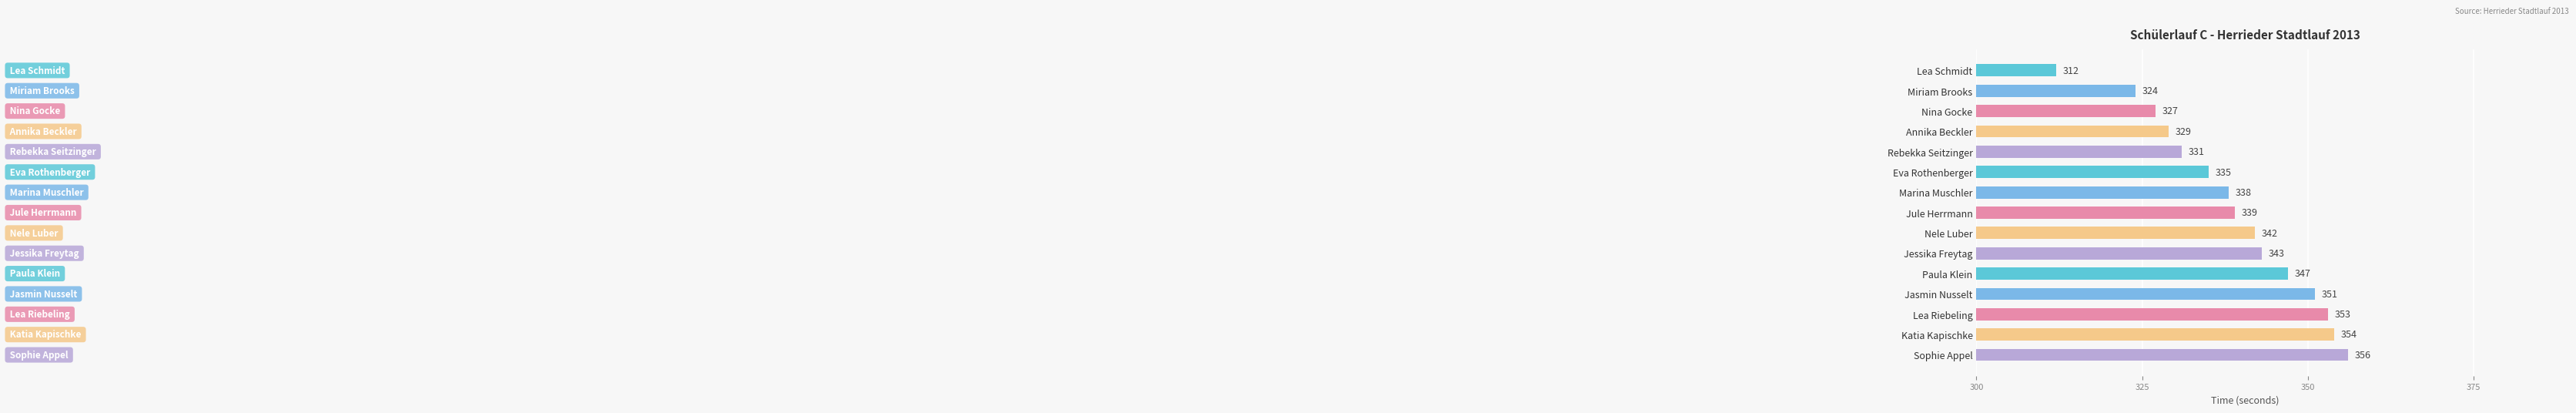

What is the label of the 5th bar from the bottom?

Paula Klein